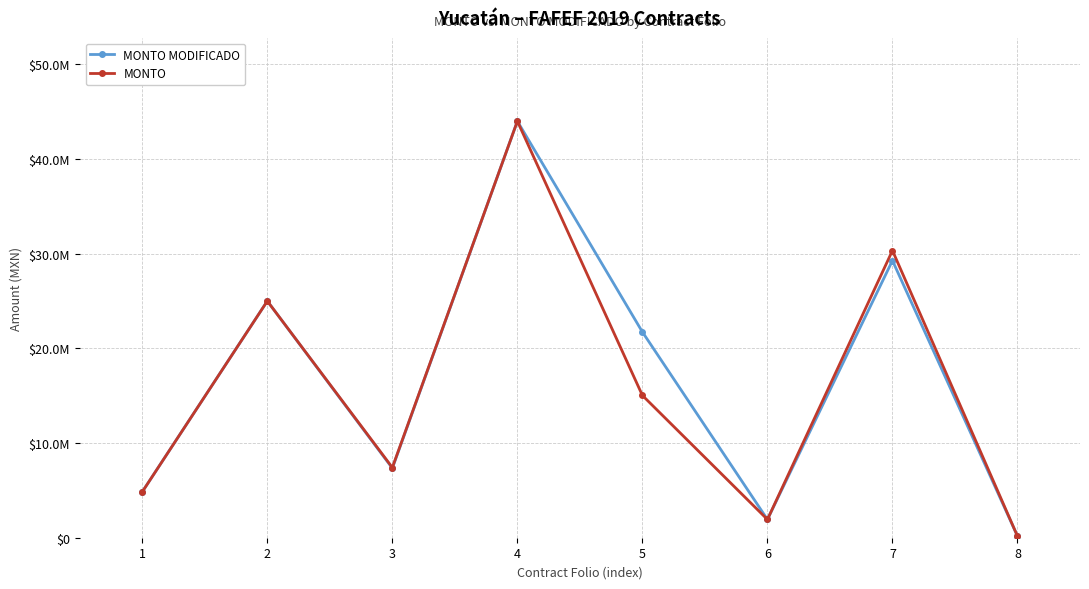

Does the chart display data point markers on the line(s)?

Yes